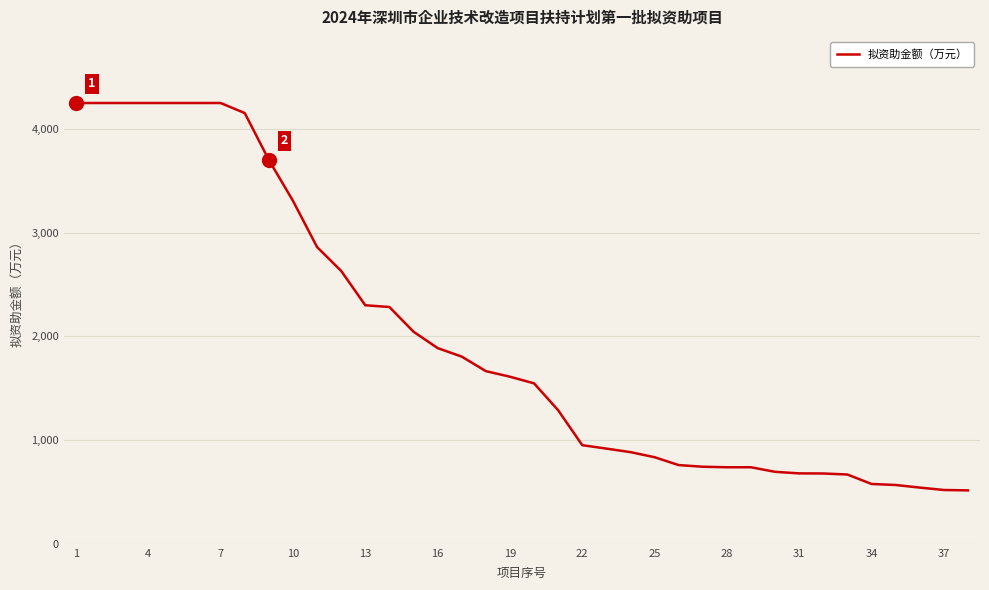

What is the difference between the maximum and minimum values?

3735